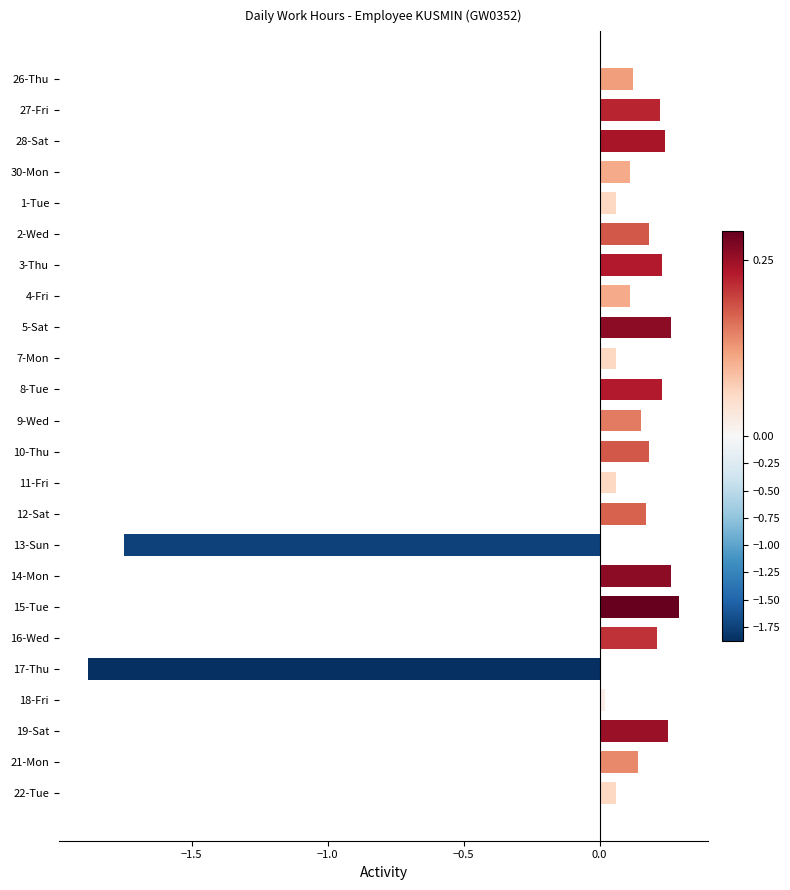

The value at 2-Wed is 0.2. True or false?

True